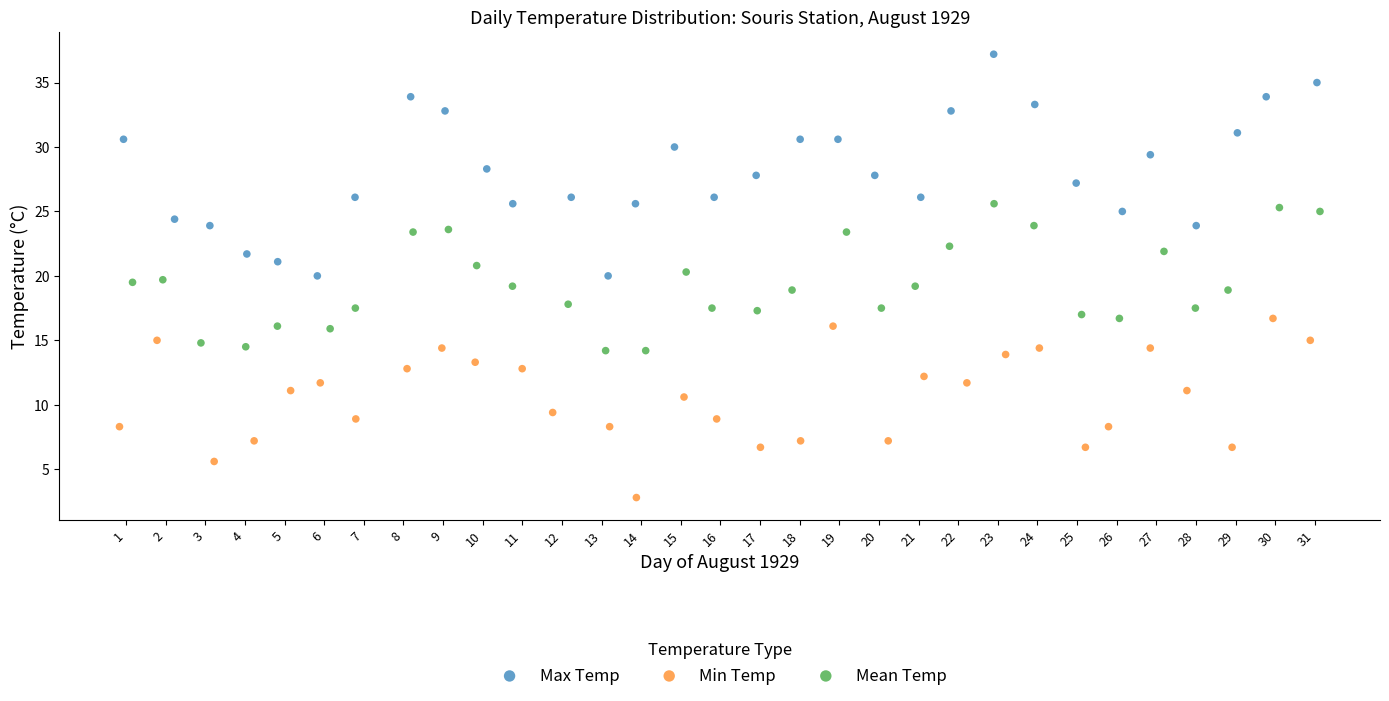

Which series contains the lowest Y value?

Min Temp